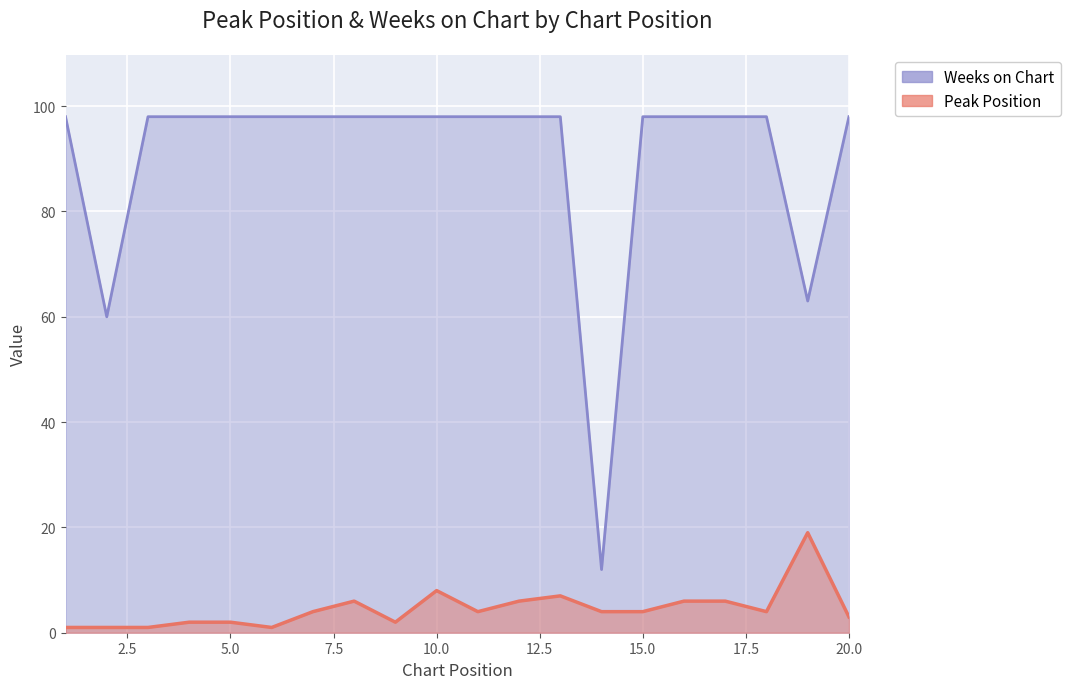

Reading left to right, transcribe all the data shown in this chart.

Peak Position: 1=1	2=1	3=1	4=2	5=2	6=1	7=4	8=6	9=2	10=8	11=4	12=6	13=7	14=4	15=4	16=6	17=6	18=4	19=19	20=3
Weeks on Chart: 1=98	2=60	3=98	4=98	5=98	6=98	7=98	8=98	9=98	10=98	11=98	12=98	13=98	14=12	15=98	16=98	17=98	18=98	19=63	20=98